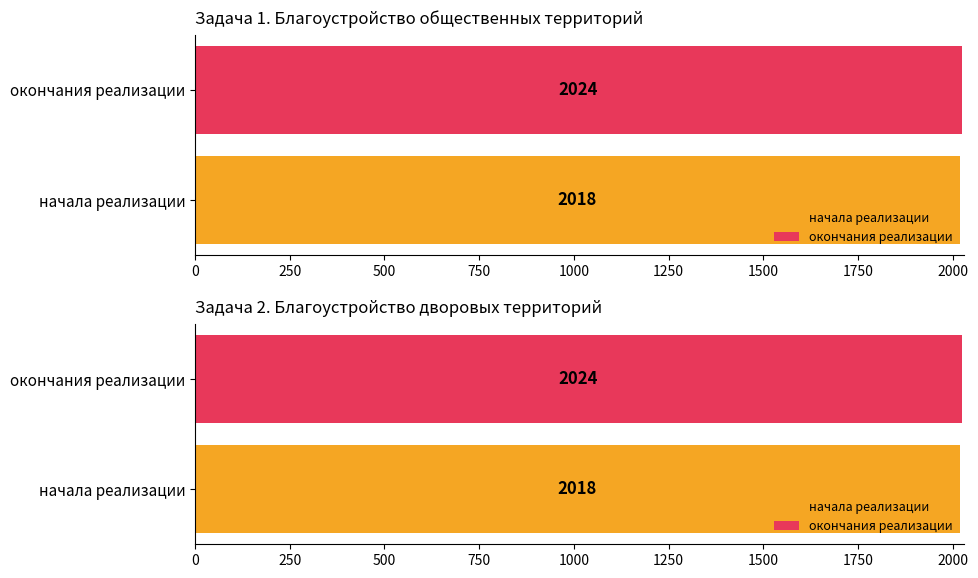

At 2020, list the series in order from smallest to largest.

начала реализации, окончания реализации